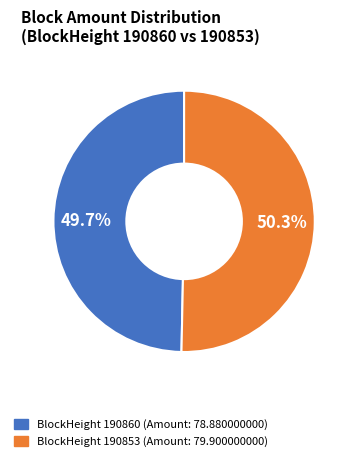

Is there any slice that represents more than half of the pie?

Yes